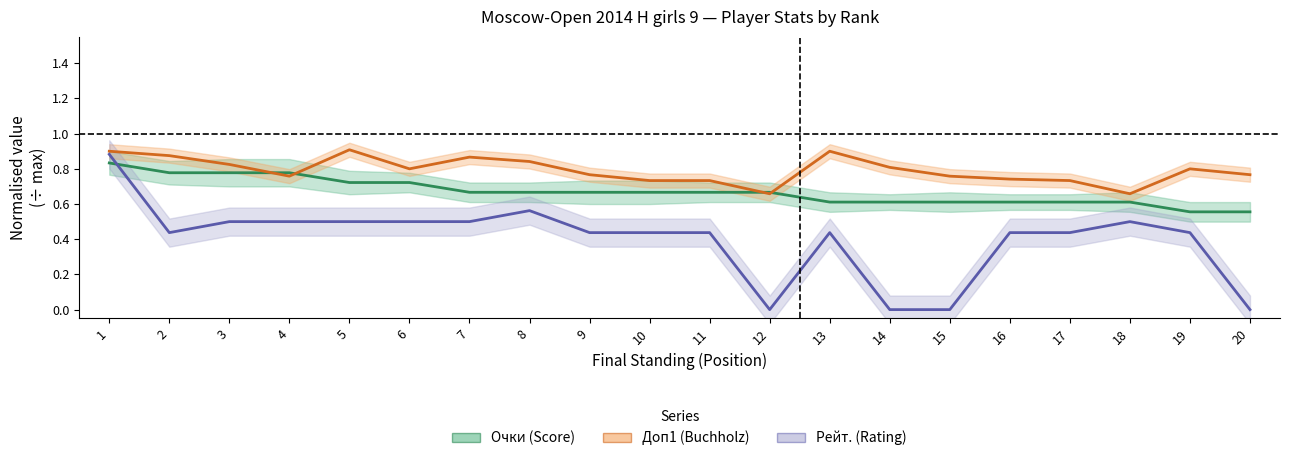

Which series has the largest range (max minus min)?

Рейт.